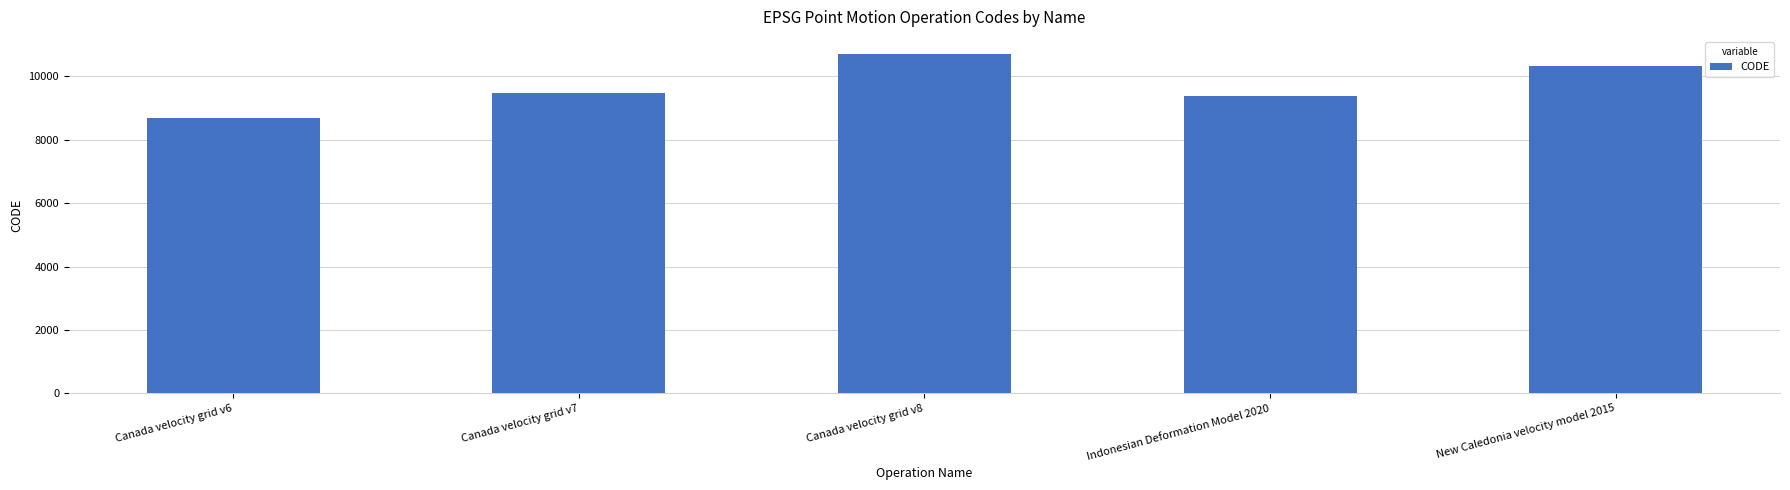

The chart shows a value of 10323 at New Caledonia velocity model 2015. True or false?

True